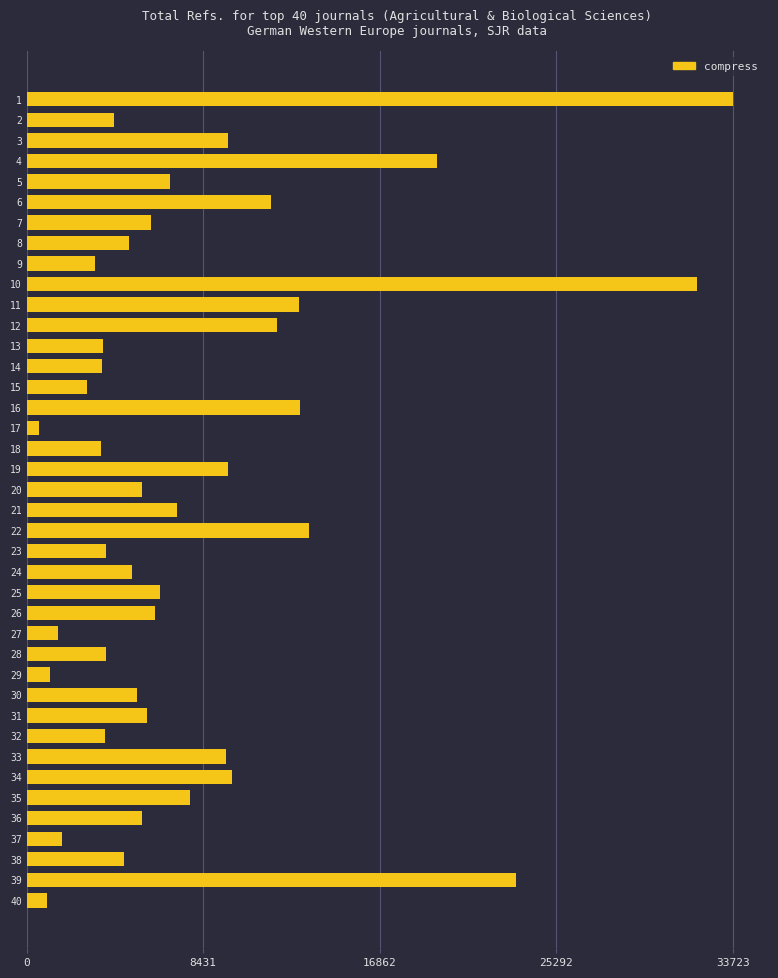

What is the value of the 12th bar from the top?

11930